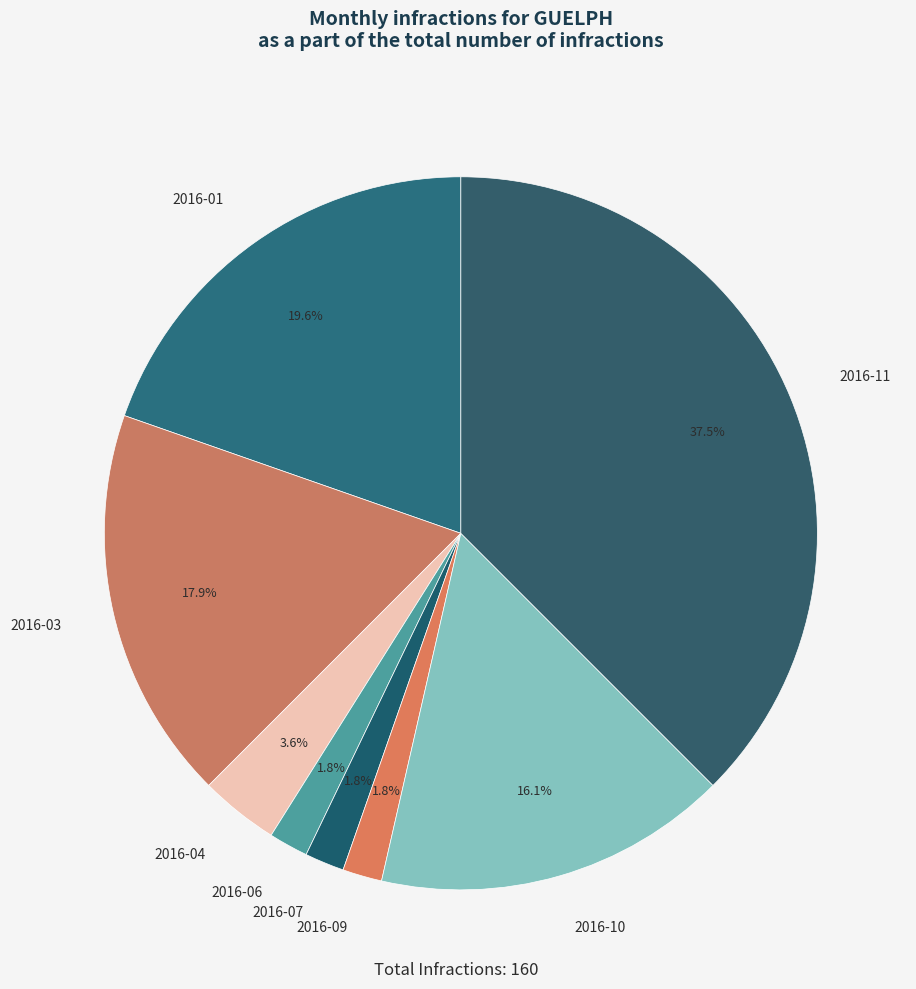

How much of the chart is everything except 2016-11?

62.5%